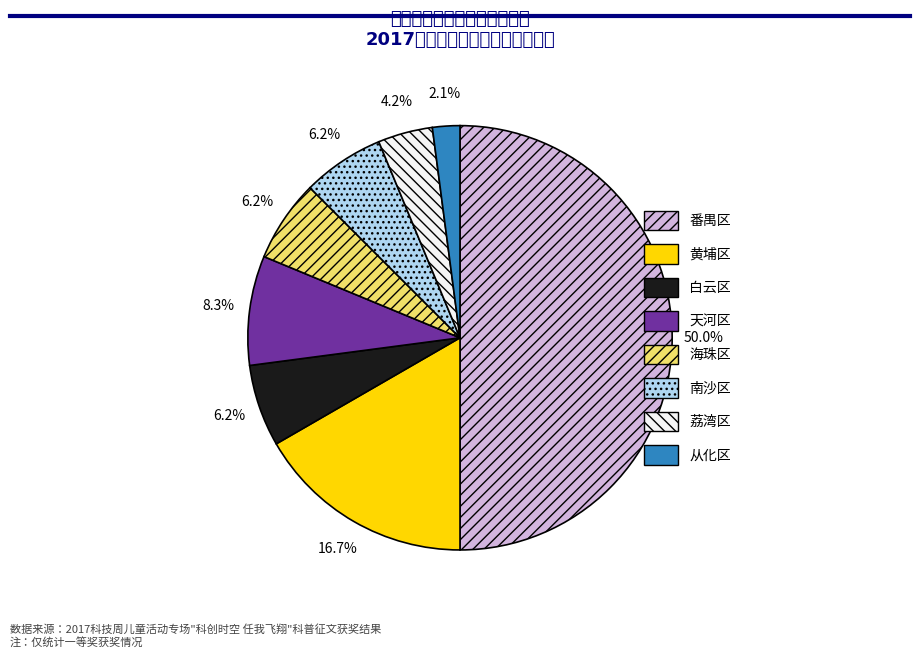

To the nearest percent, what percentage of the pie is 天河区?

8%